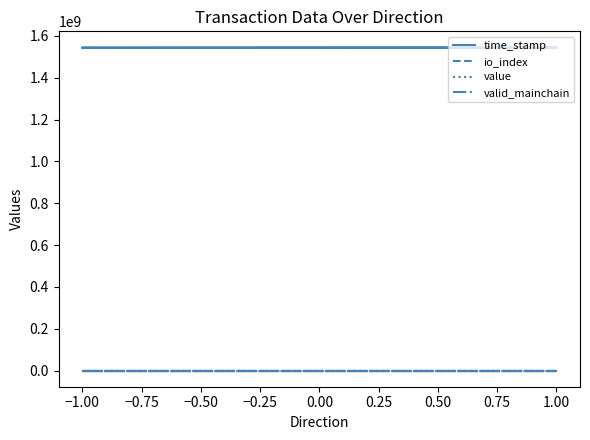

At how many categories does at least one series exceed 1019158286?

4